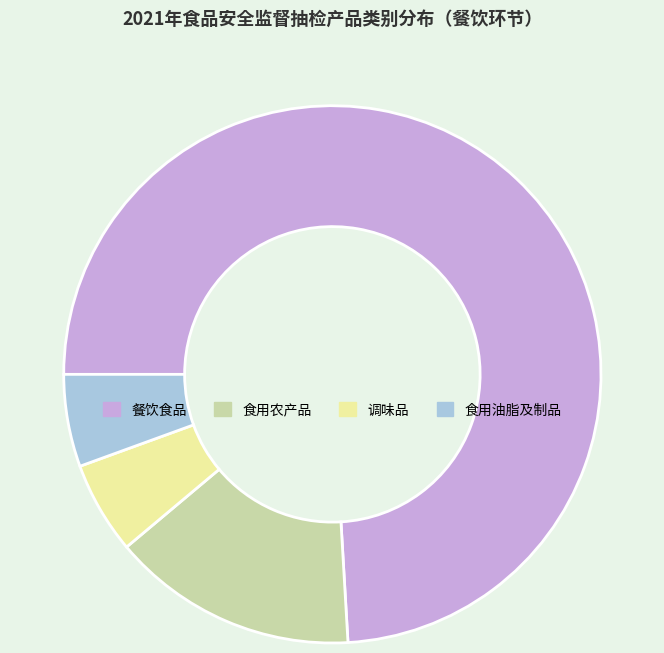

What is the largest slice in the pie chart?

餐饮食品